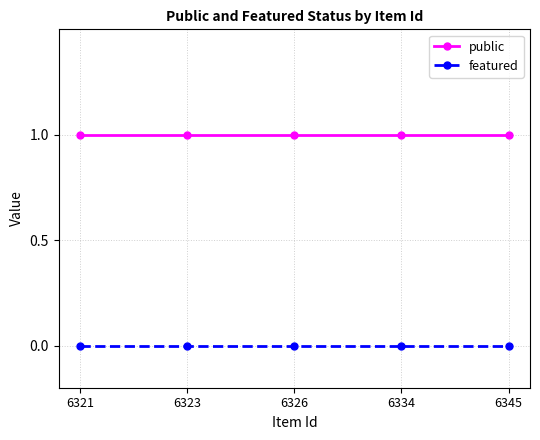

At how many categories does at least one series exceed 0?

5